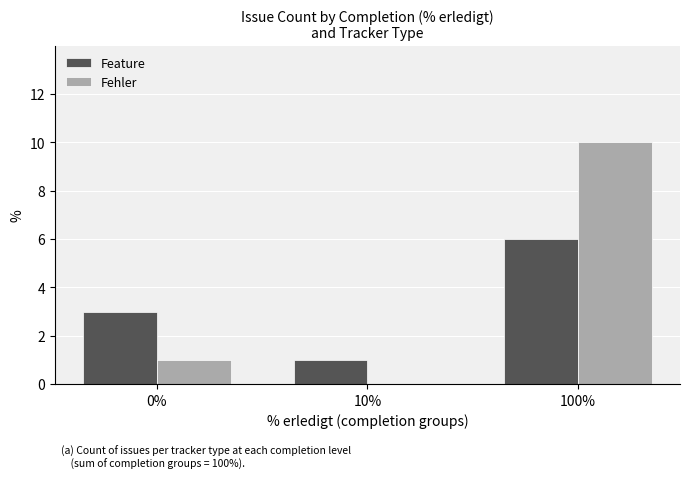

Are the bars grouped side by side (vs. stacked)?

Yes